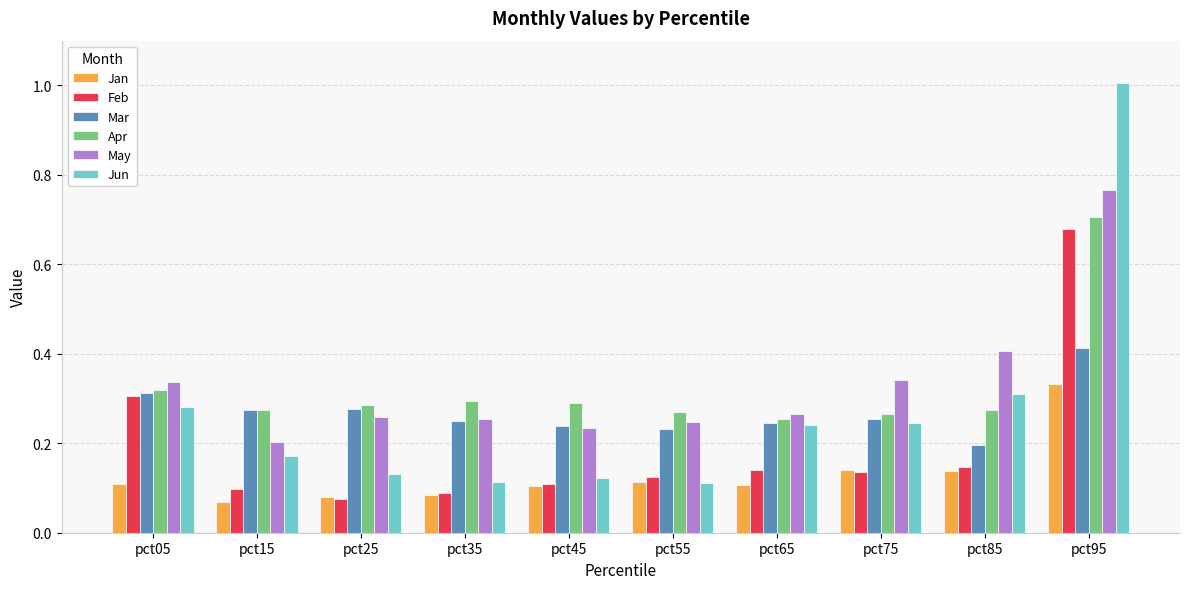

Does the chart contain any negative values?

No